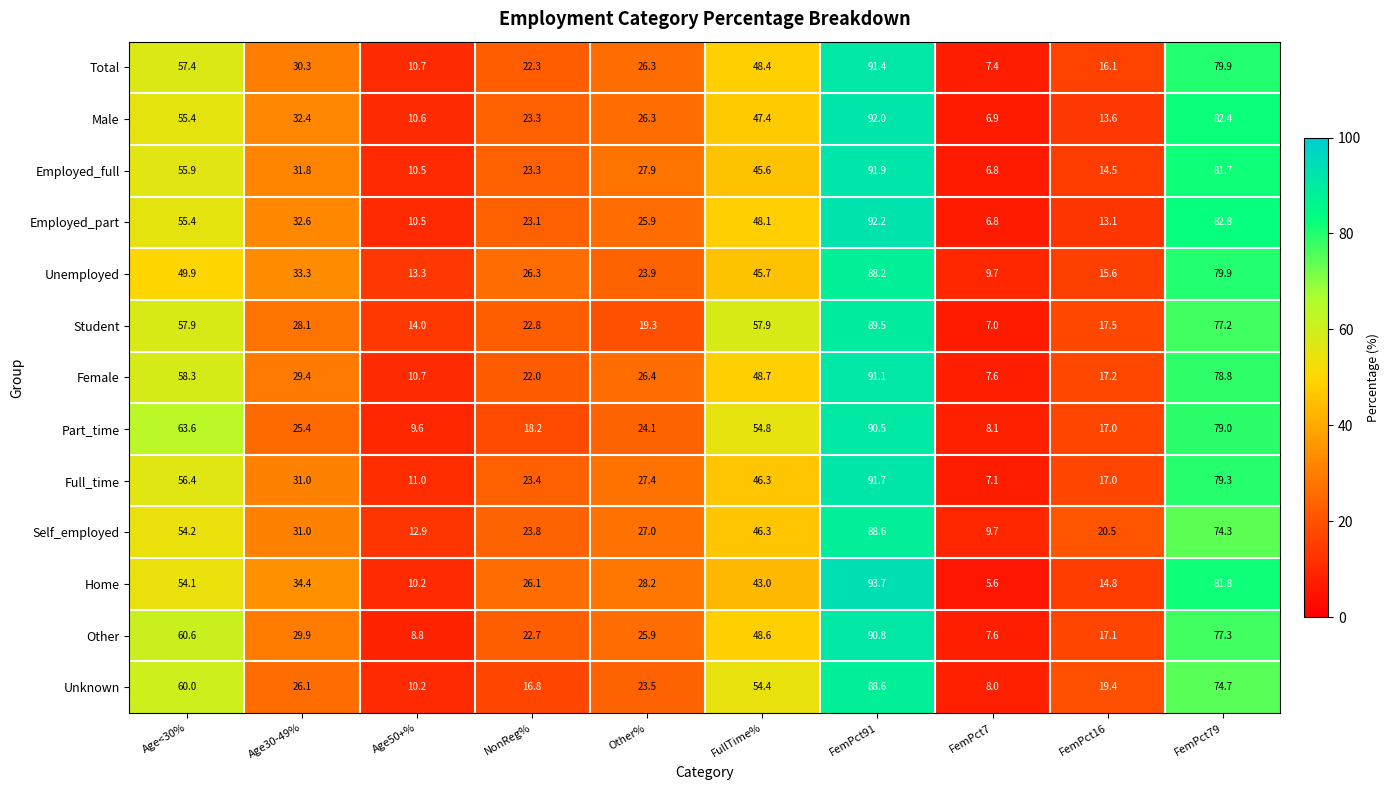

What is the difference between the maximum and minimum values in the Home series?

88.1